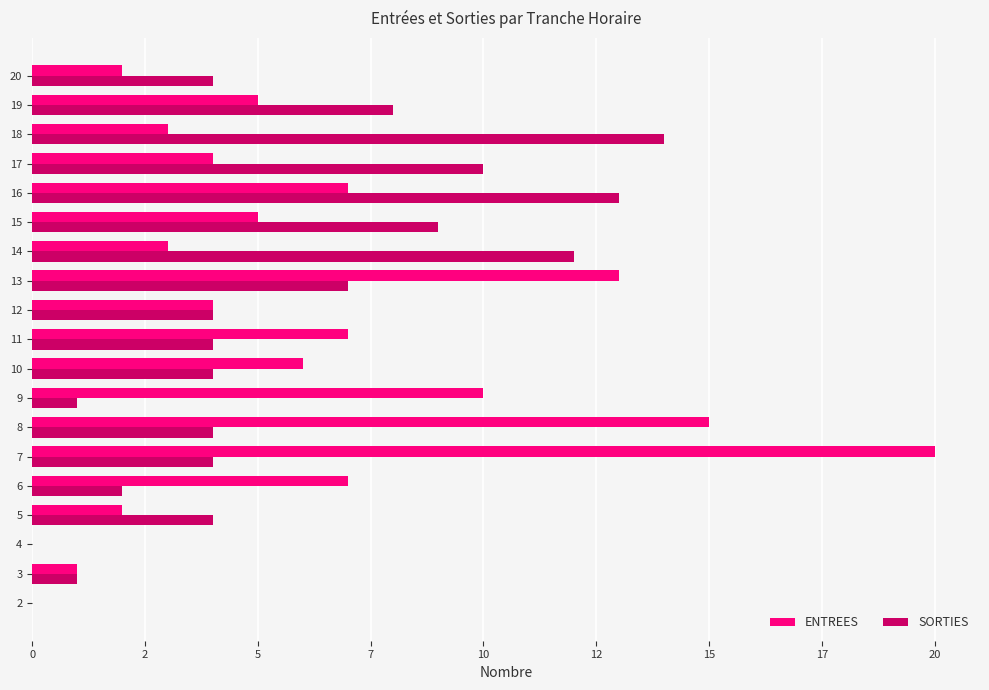

What are all the series names shown in the legend?

ENTREES, SORTIES